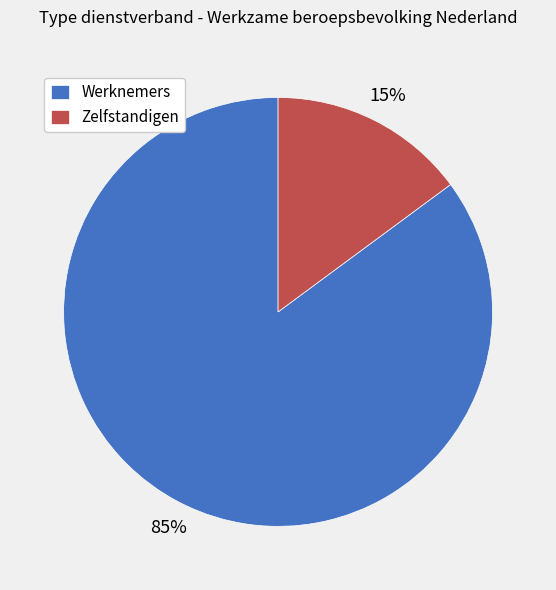

Do Zelfstandigen and Werknemers together represent more than half of the pie?

Yes